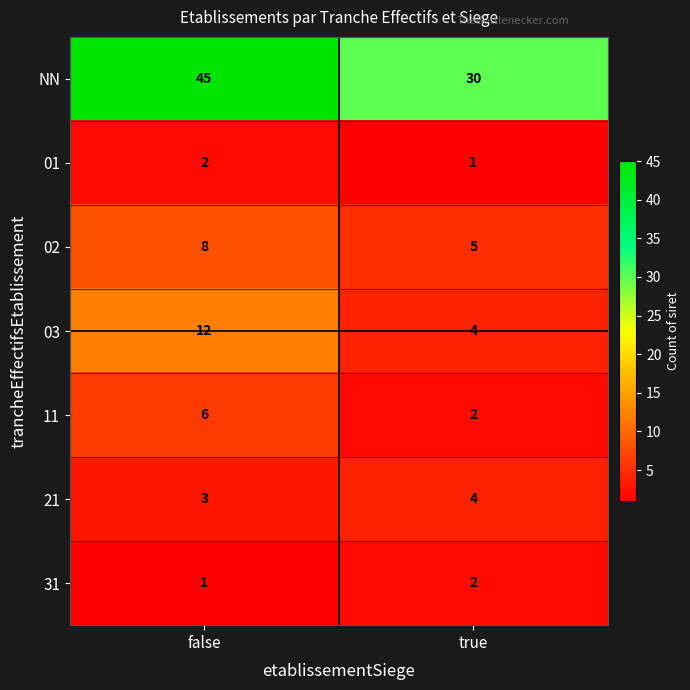

At how many categories does at least one series exceed 41?

1